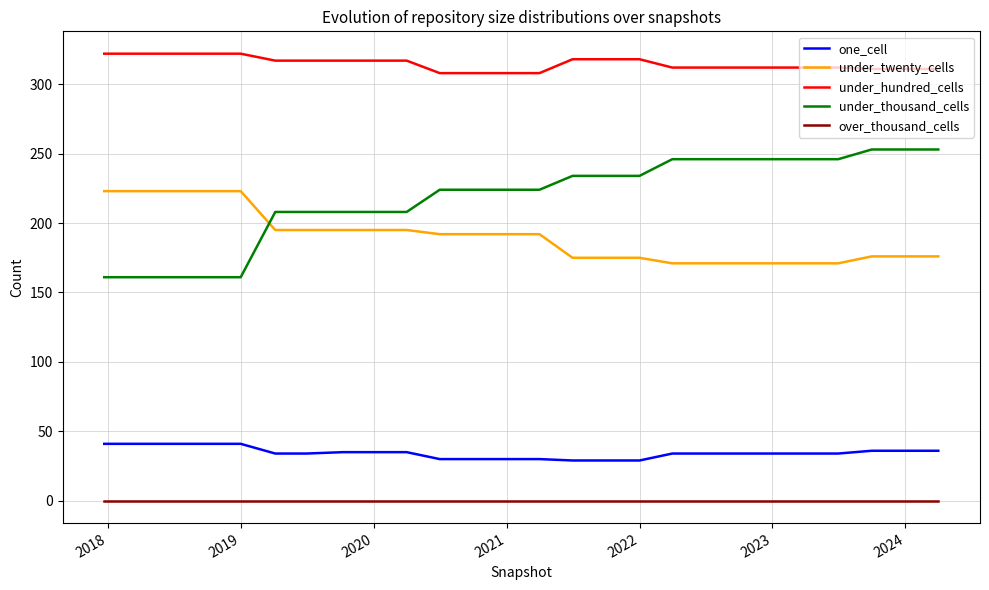

What is the maximum value for under_twenty_cells?

223